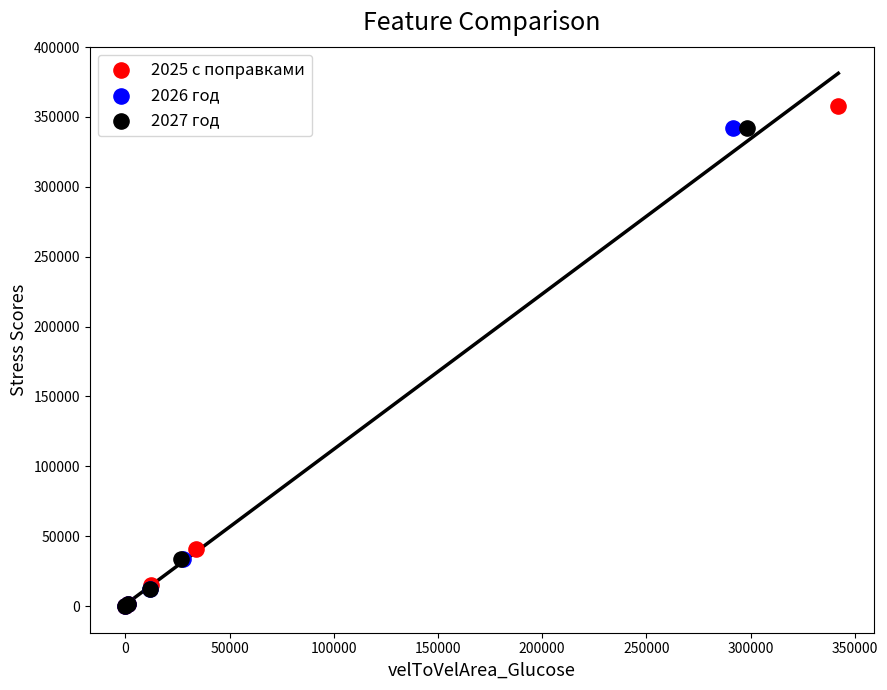

Which series has the largest Y range (max minus min)?

2025 с поправками